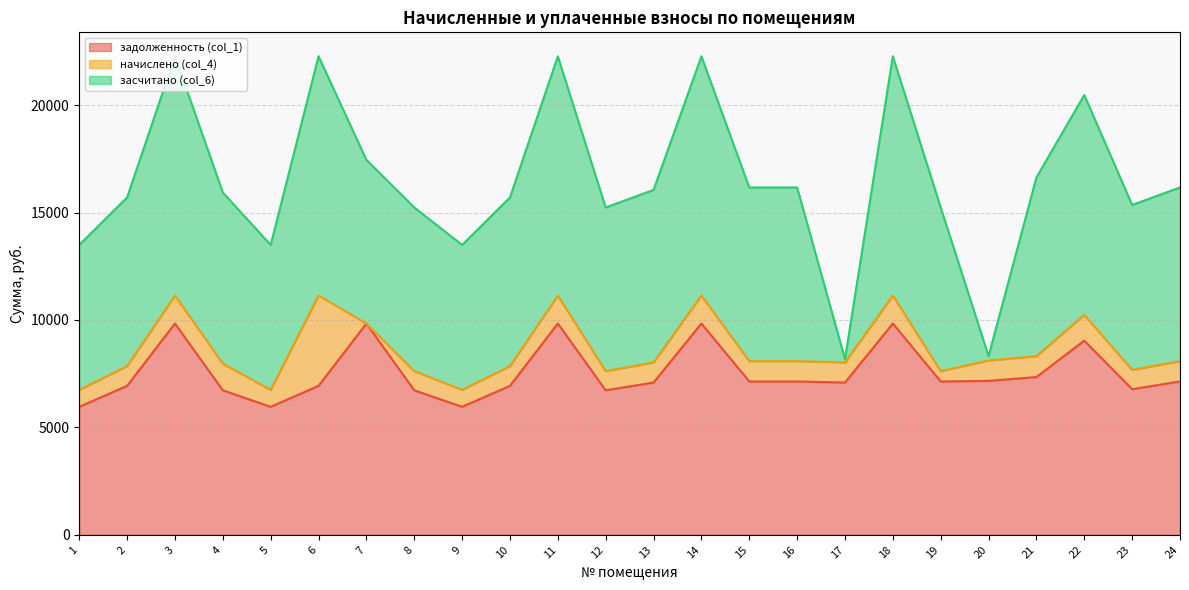

At how many categories does at least one series exceed 6506?

24